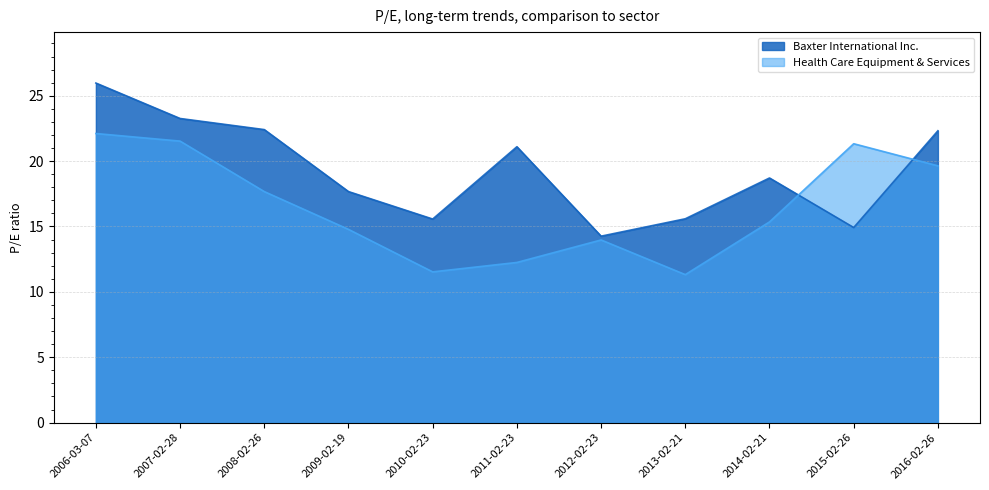

Where does the Baxter International Inc. series first go above 18?

2006-03-07